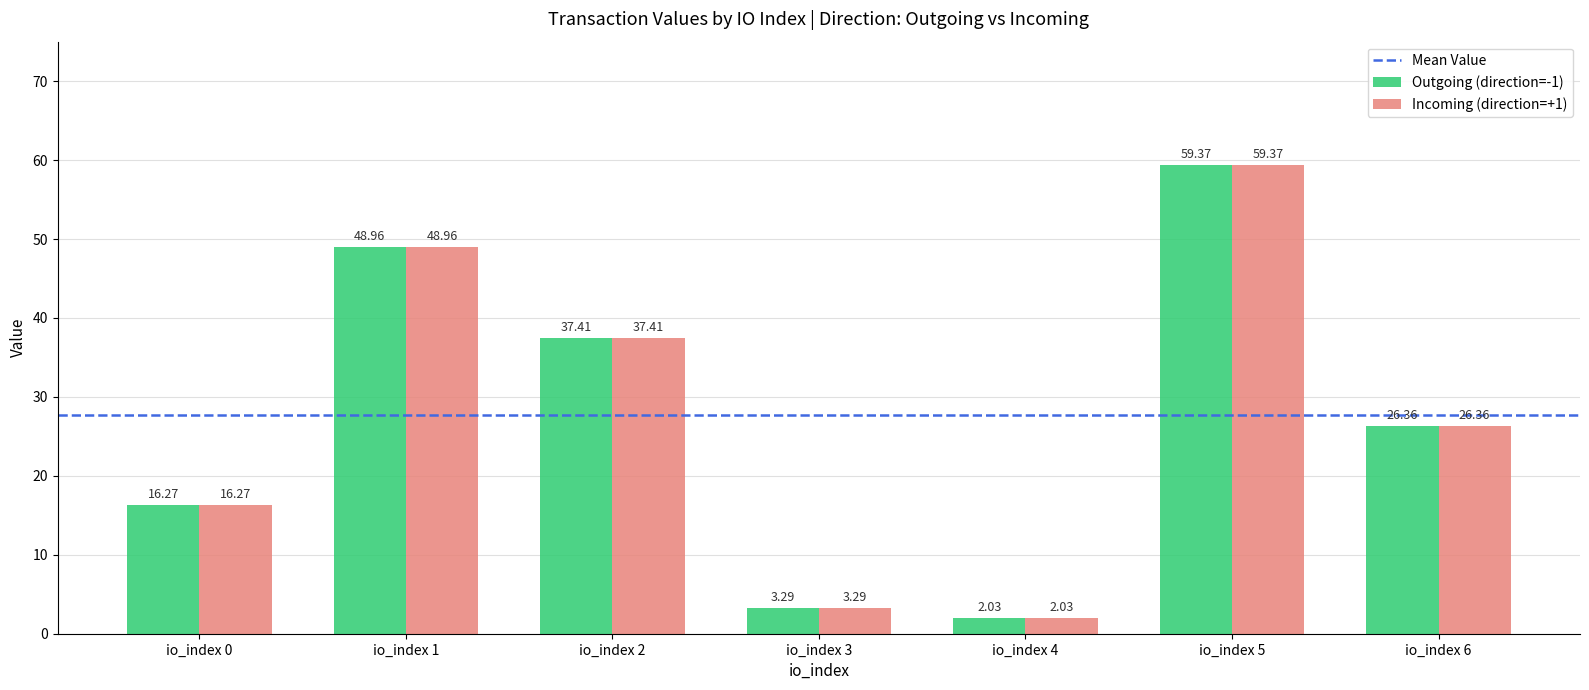

Rank the categories by Incoming (direction=+1) value from lowest to highest.

io_index 4, io_index 3, io_index 0, io_index 6, io_index 2, io_index 1, io_index 5